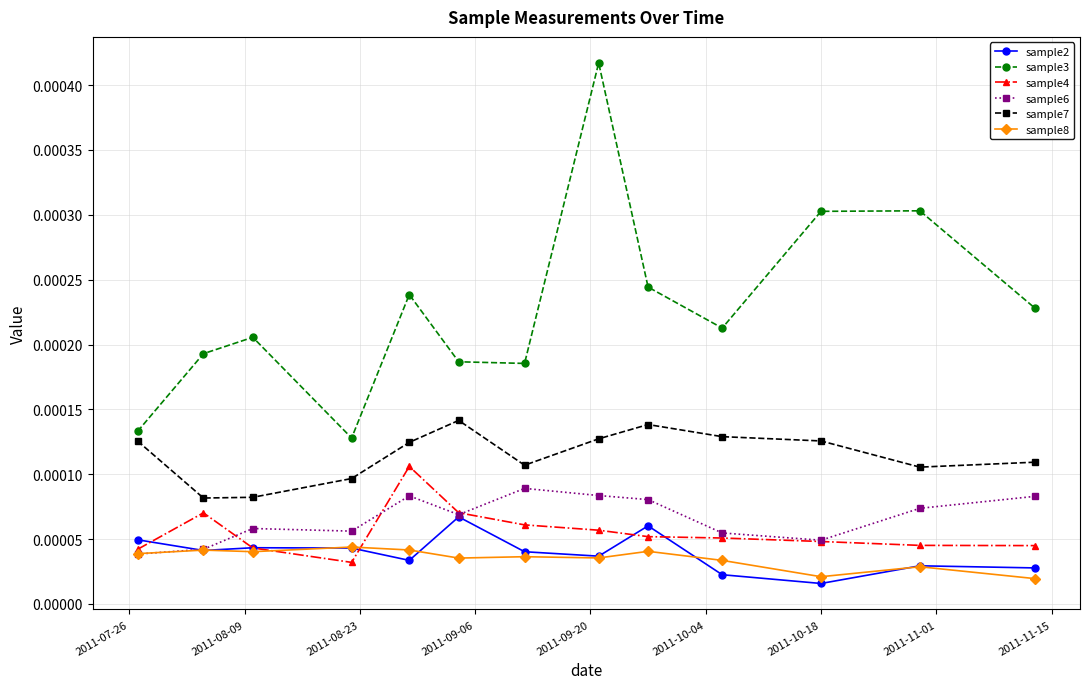

How many sample6 values are between 0 and 1?

13